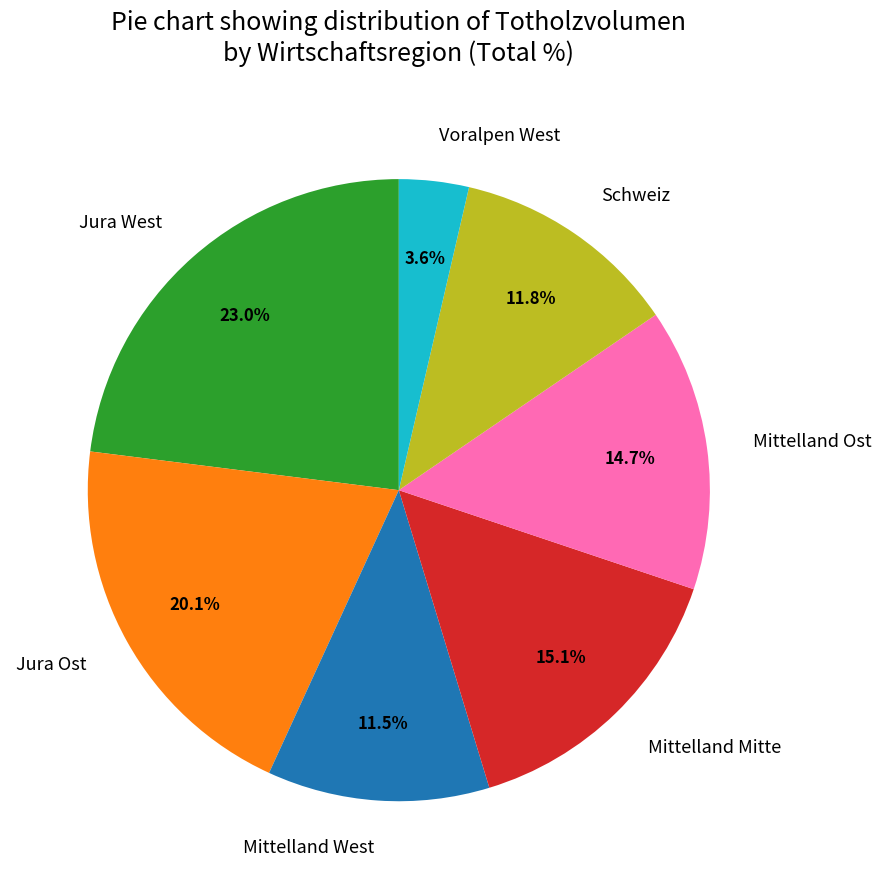

What is the total percentage of Jura West and Mittelland Mitte?

38.2%